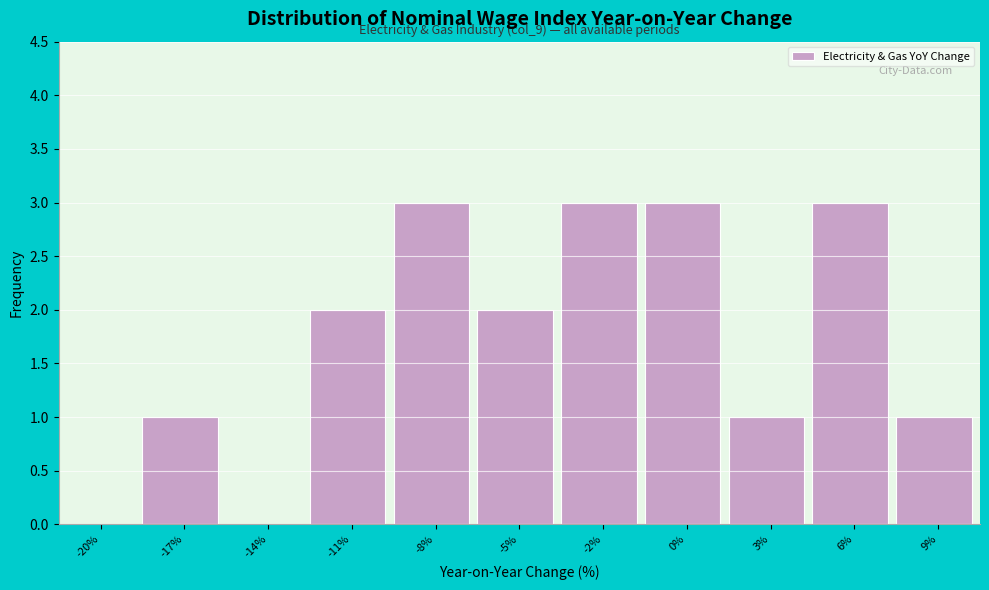

Reading left to right, what are all the values shown in this chart?

-20%=0	-17%=1	-14%=0	-11%=2	-8%=3	-5%=2	-2%=3	0%=3	3%=1	6%=3	9%=1